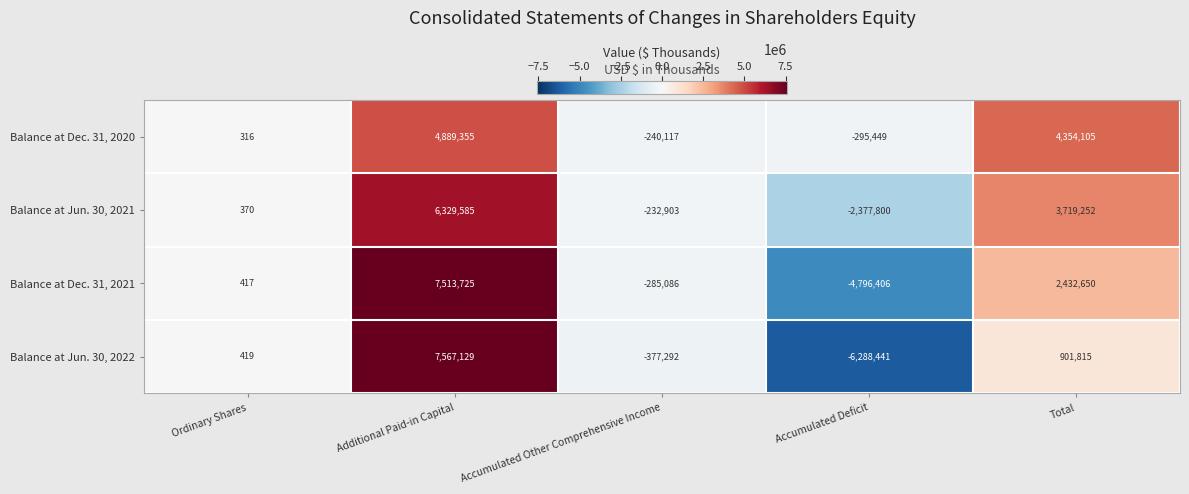

Reading left to right, extract all data points from this chart.

Balance at Dec. 31, 2020: Ordinary Shares=316	Additional Paid-in Capital=4889355	Accumulated Other Comprehensive Income=-240117	Accumulated Deficit=-295449	Total=4354105
Balance at Jun. 30, 2021: Ordinary Shares=370	Additional Paid-in Capital=6329585	Accumulated Other Comprehensive Income=-232903	Accumulated Deficit=-2377800	Total=3719252
Balance at Dec. 31, 2021: Ordinary Shares=417	Additional Paid-in Capital=7513725	Accumulated Other Comprehensive Income=-285086	Accumulated Deficit=-4796406	Total=2432650
Balance at Jun. 30, 2022: Ordinary Shares=419	Additional Paid-in Capital=7567129	Accumulated Other Comprehensive Income=-377292	Accumulated Deficit=-6288441	Total=901815